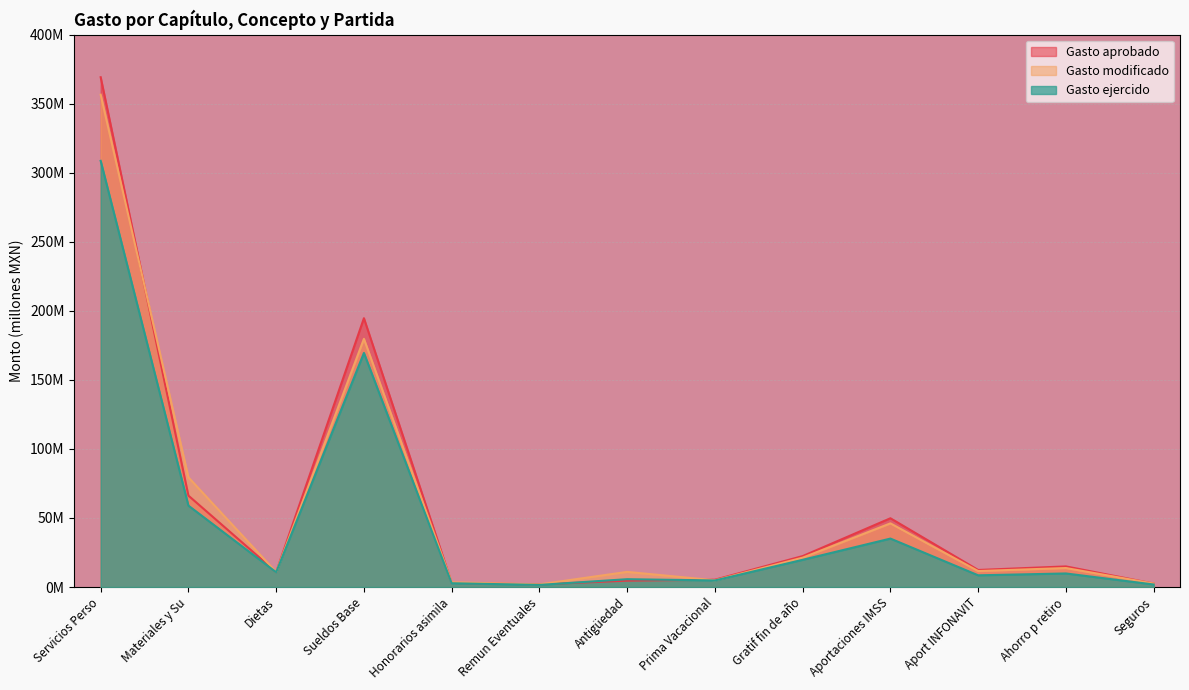

Reading left to right, transcribe all the data shown in this chart.

Gasto aprobado: Servicios Perso=369.2	Materiales y Su=66.2	Dietas=10.8	Sueldos Base=194.7	Honorarios asimila=3.0	Remun Eventuales=1.9	Antigüedad=4.6	Prima Vacacional=5.3	Gratif fin de año=22.4	Aportaciones IMSS=49.8	Aport INFONAVIT=12.3	Ahorro p retiro=14.9	Seguros=2.5
Gasto modificado: Servicios Perso=356.5	Materiales y Su=79.4	Dietas=10.8	Sueldos Base=179.7	Honorarios asimila=3.5	Remun Eventuales=1.9	Antigüedad=10.9	Prima Vacacional=4.9	Gratif fin de año=21.3	Aportaciones IMSS=46.1	Aport INFONAVIT=11.6	Ahorro p retiro=13.7	Seguros=2.5
Gasto ejercido: Servicios Perso=308.6	Materiales y Su=58.9	Dietas=10.7	Sueldos Base=169.5	Honorarios asimila=2.7	Remun Eventuales=1.5	Antigüedad=5.7	Prima Vacacional=4.7	Gratif fin de año=19.7	Aportaciones IMSS=35.1	Aport INFONAVIT=8.5	Ahorro p retiro=9.8	Seguros=1.8